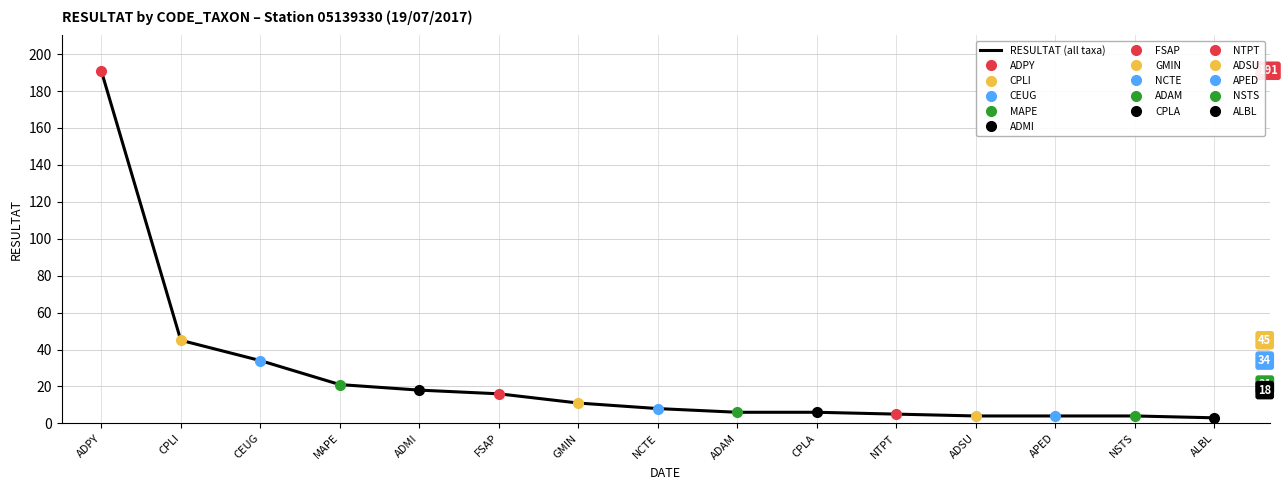

How many lines are shown in the chart?

1